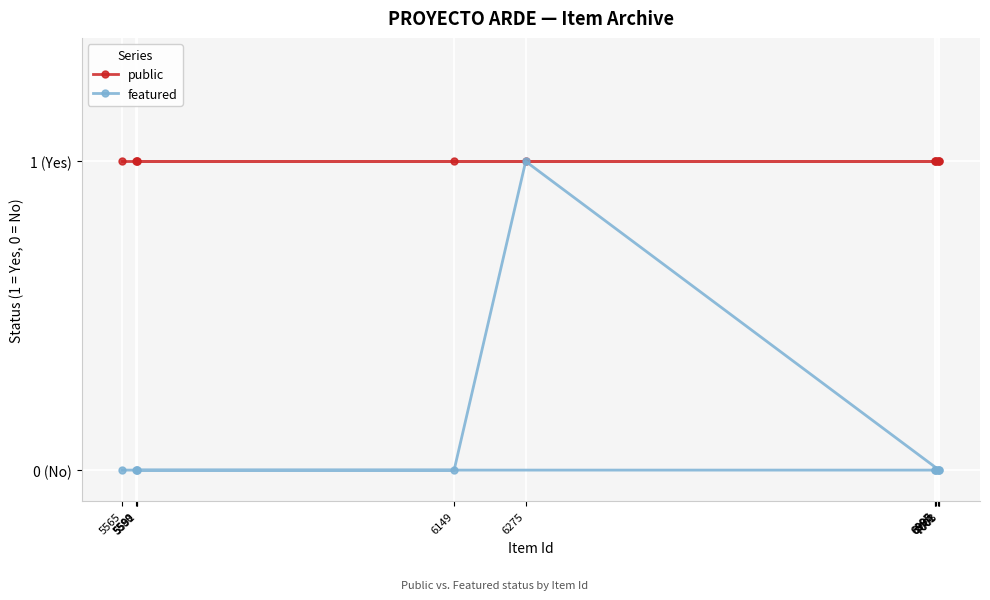

What is the difference between the maximum and minimum values in the featured series?

1